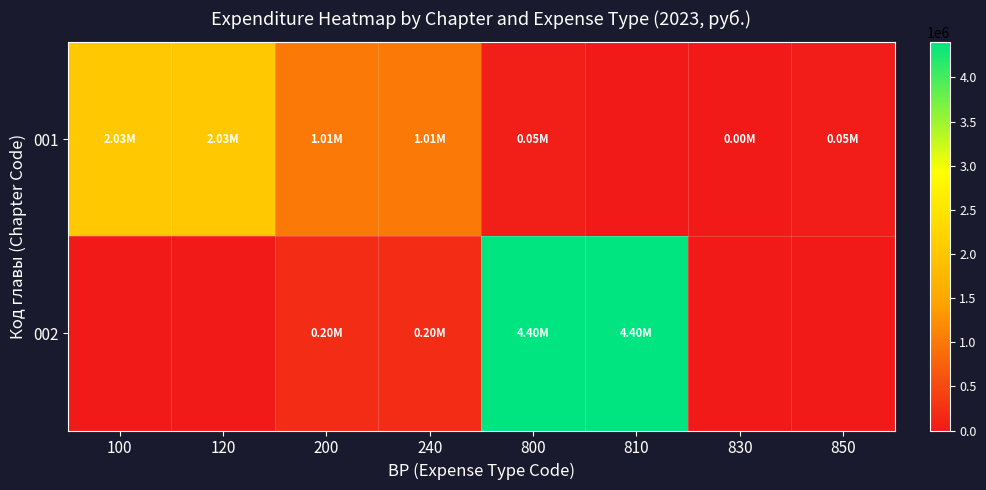

How many data points does each series have?

8